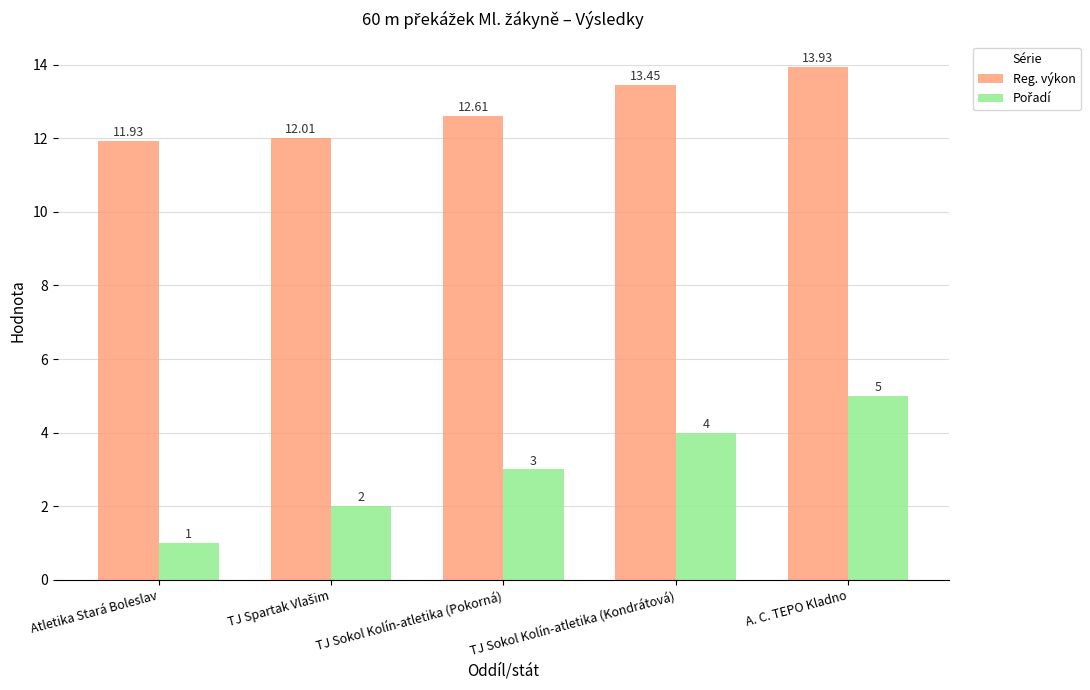

At which label does Reg. výkon reach its minimum?

Atletika Stará Boleslav